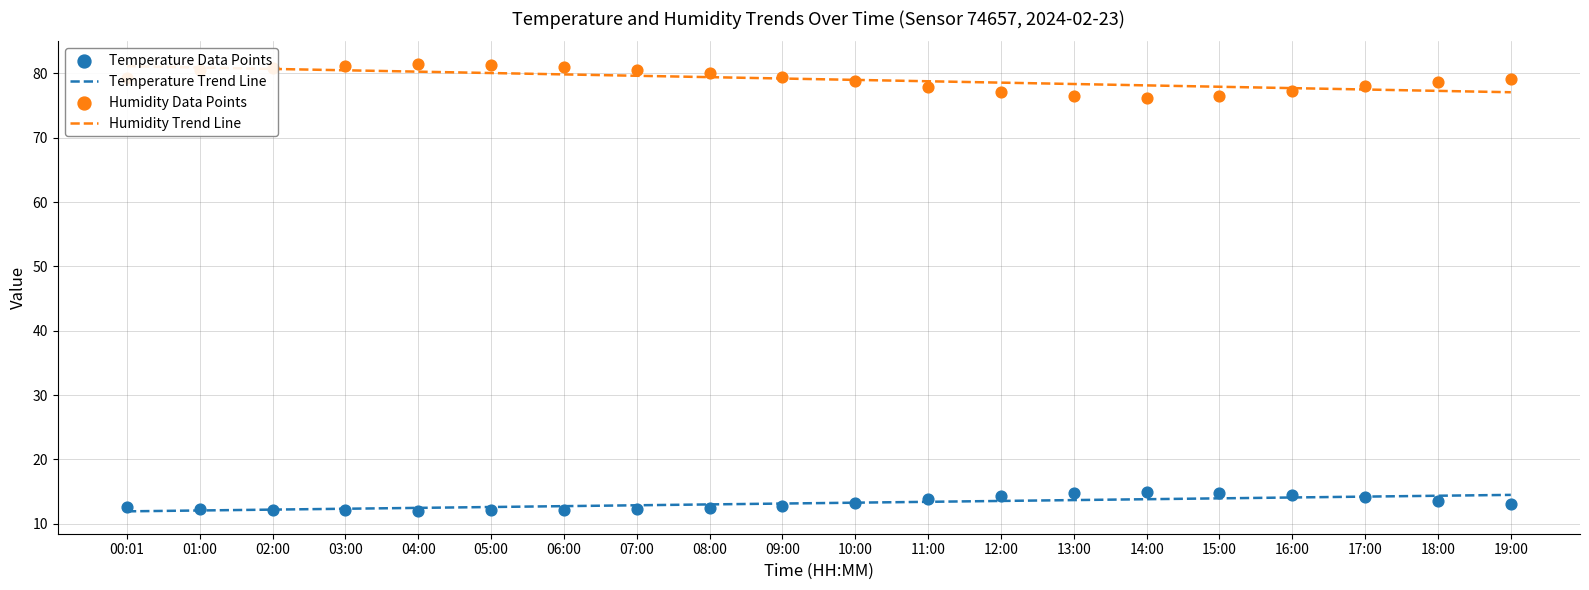

Which series contains the lowest Y value?

Temperature Trend Line